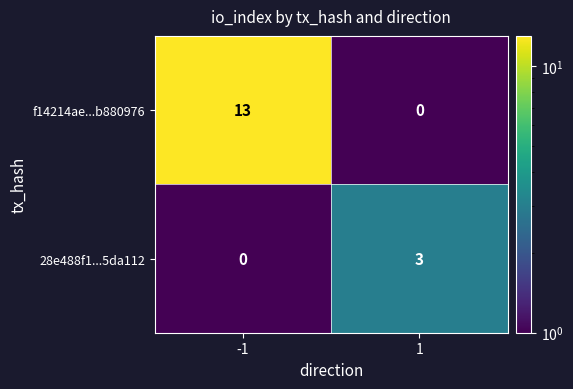

Read the f14214ae...b880976 value at -1.

13